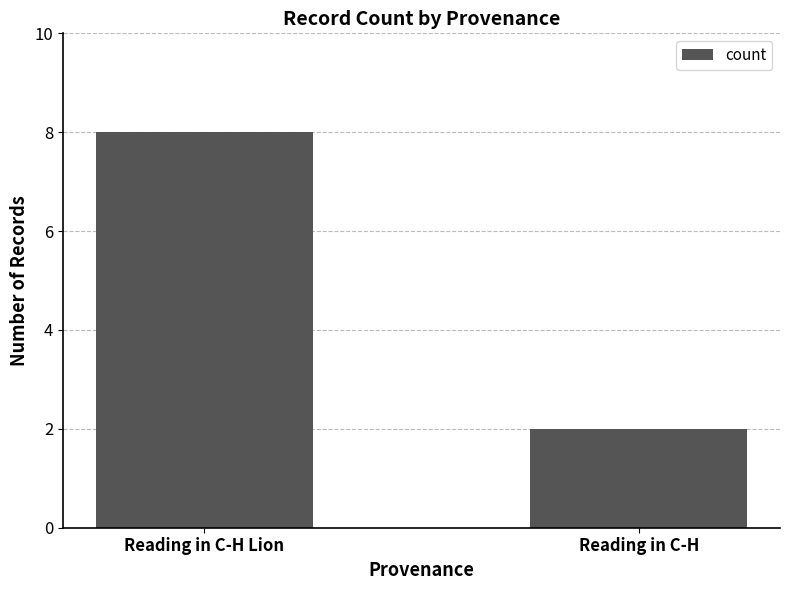

What is the value of the 1st bar from the left?

8